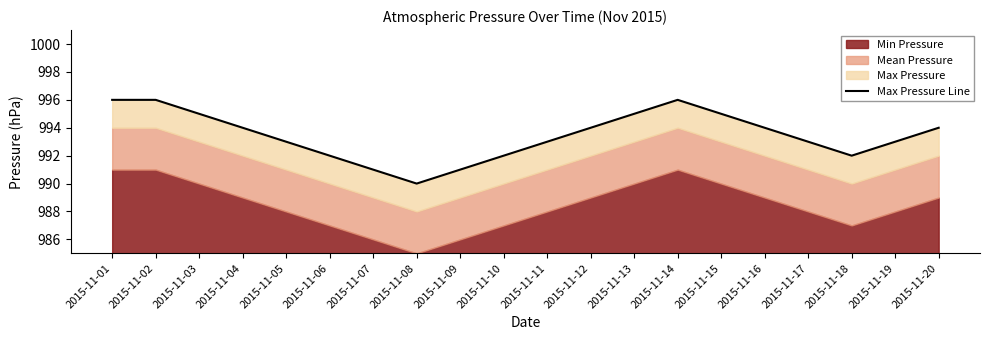

List the labels in order of value, smallest first.

2015-11-08, 2015-11-07, 2015-11-09, 2015-11-06, 2015-11-10, 2015-11-18, 2015-11-05, 2015-11-11, 2015-11-17, 2015-11-19, 2015-11-04, 2015-11-12, 2015-11-16, 2015-11-20, 2015-11-03, 2015-11-13, 2015-11-15, 2015-11-01, 2015-11-02, 2015-11-14